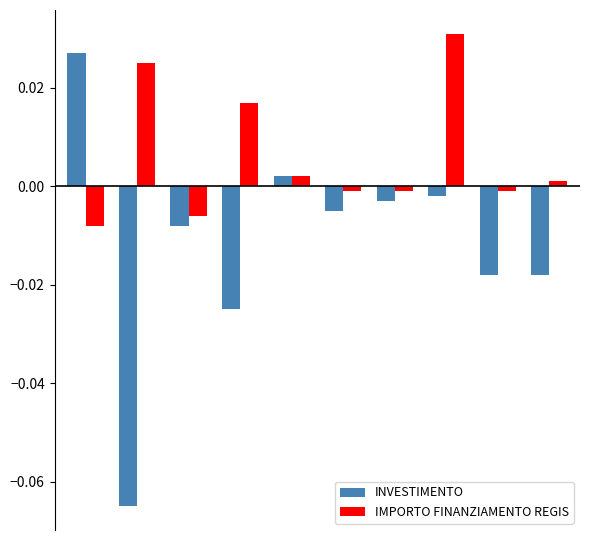

Which series has the largest total across all categories?

IMPORTO FINANZIAMENTO REGIS